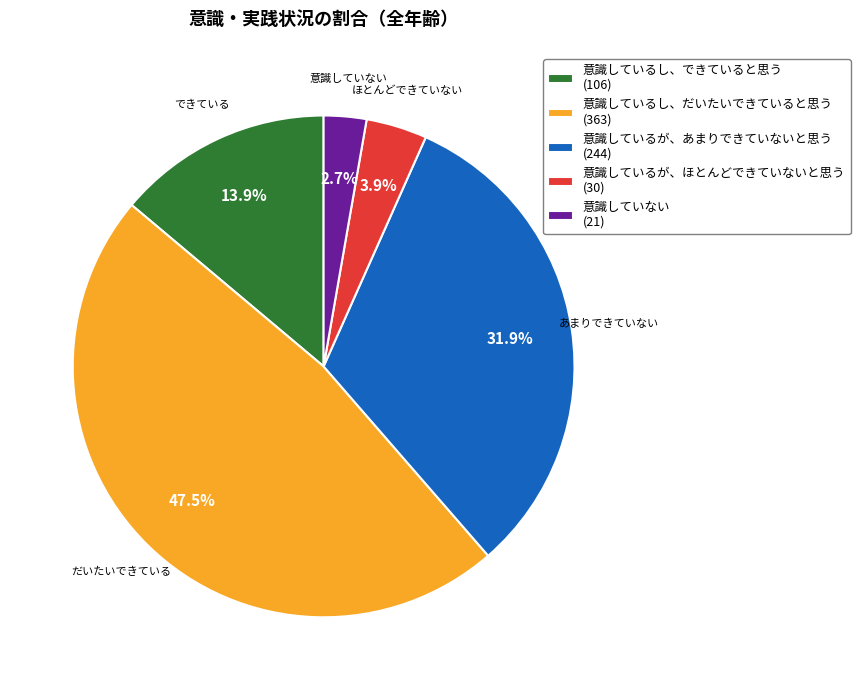

Which has a higher value, 意識していない or 意識しているが、ほとんどできていないと思う?

意識しているが、ほとんどできていないと思う